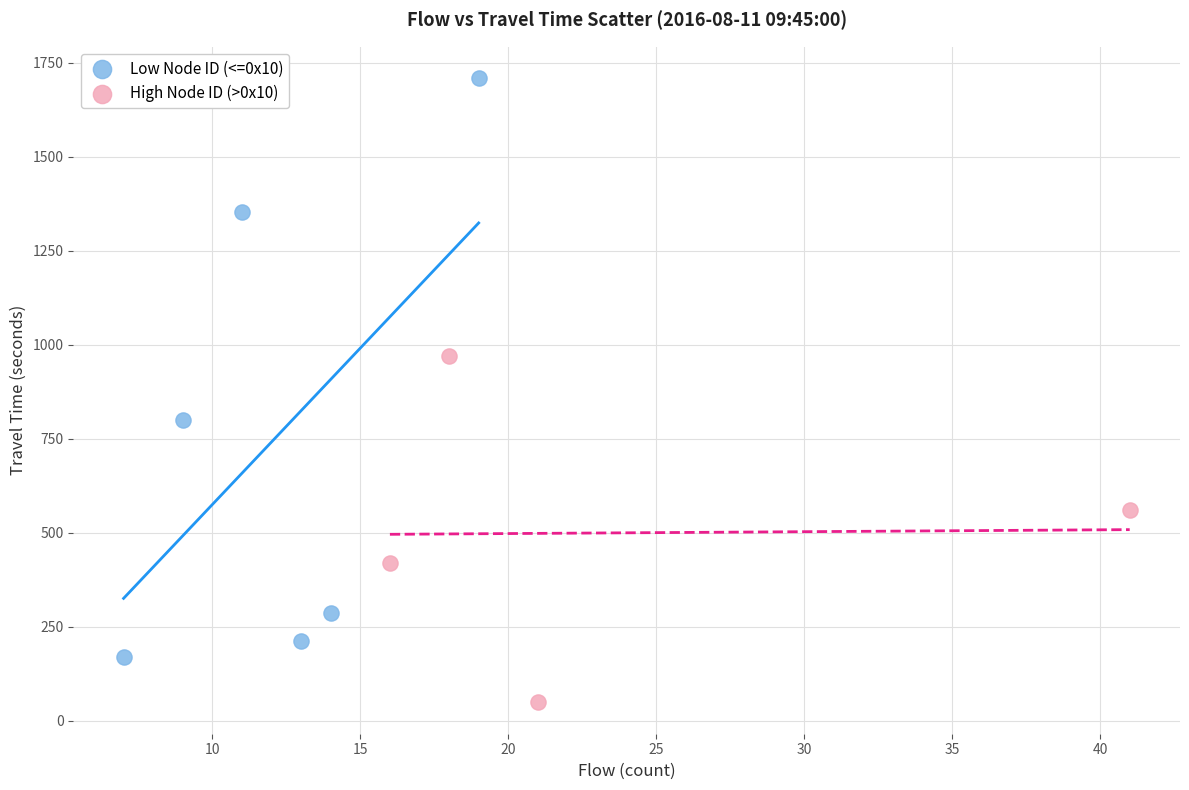

Which series contains the lowest Y value?

High Node ID (>0x10)